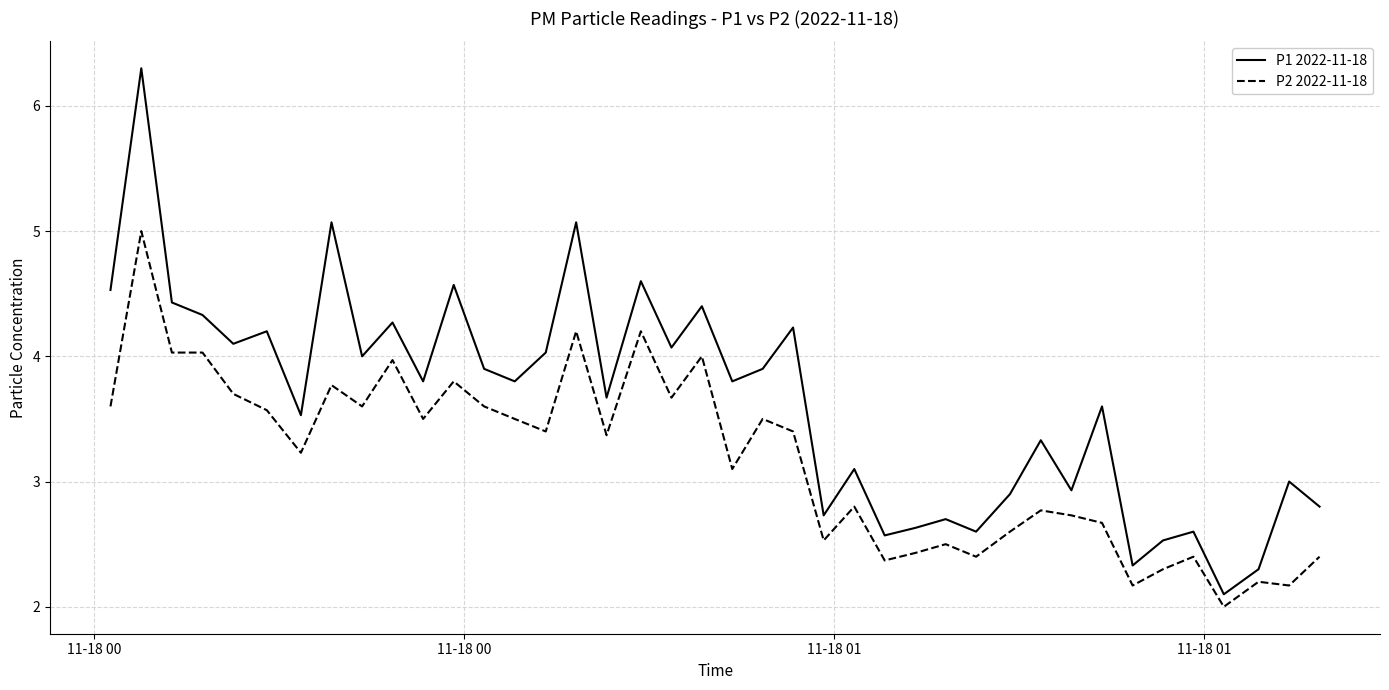

What is the difference between the maximum and minimum values in the P1 2022-11-18 series?

4.2